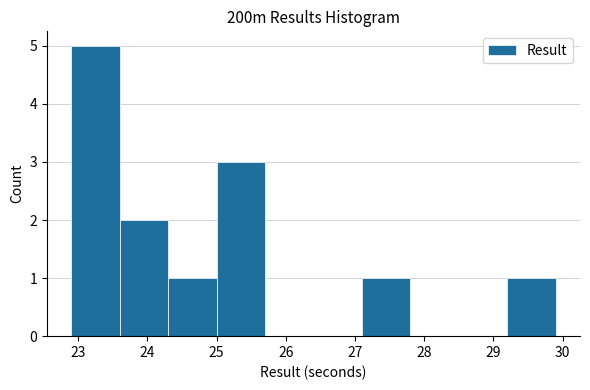

How tall is the bar that spans 23.6 to 24.3 on the x-axis? The values are not printed on the chart, so give them approximately, as read against the axis.

2